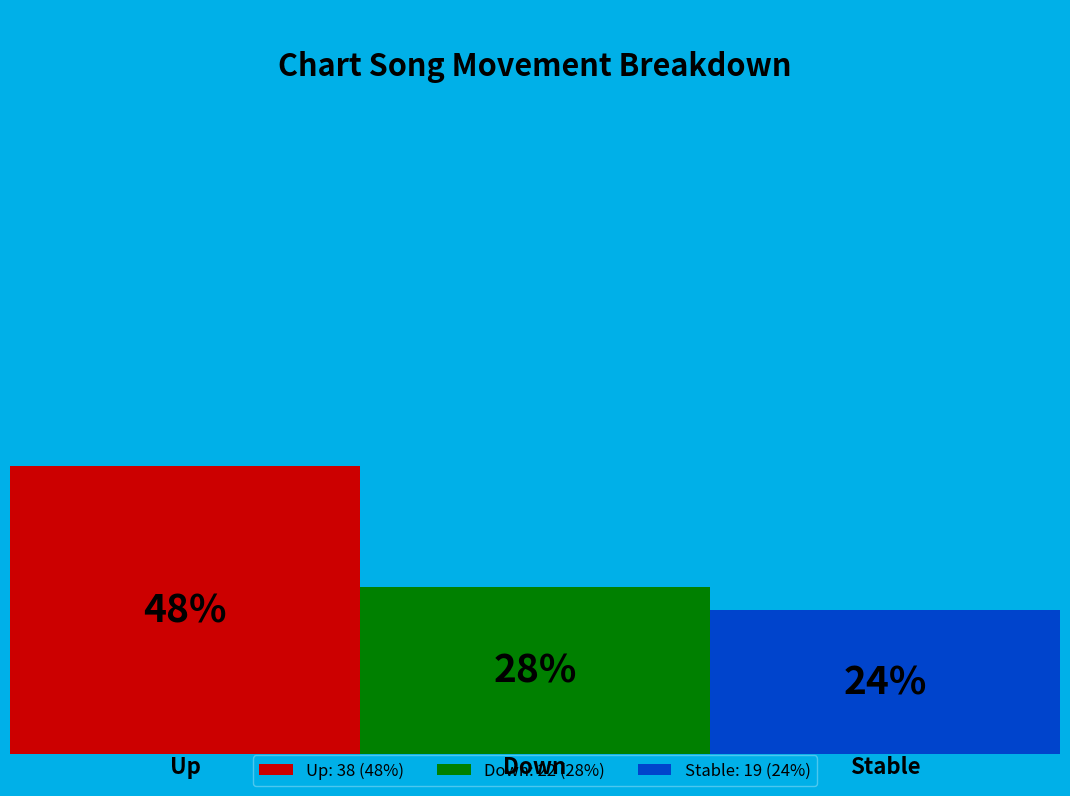

To the nearest percent, what is the combined percentage of down and up?

76%